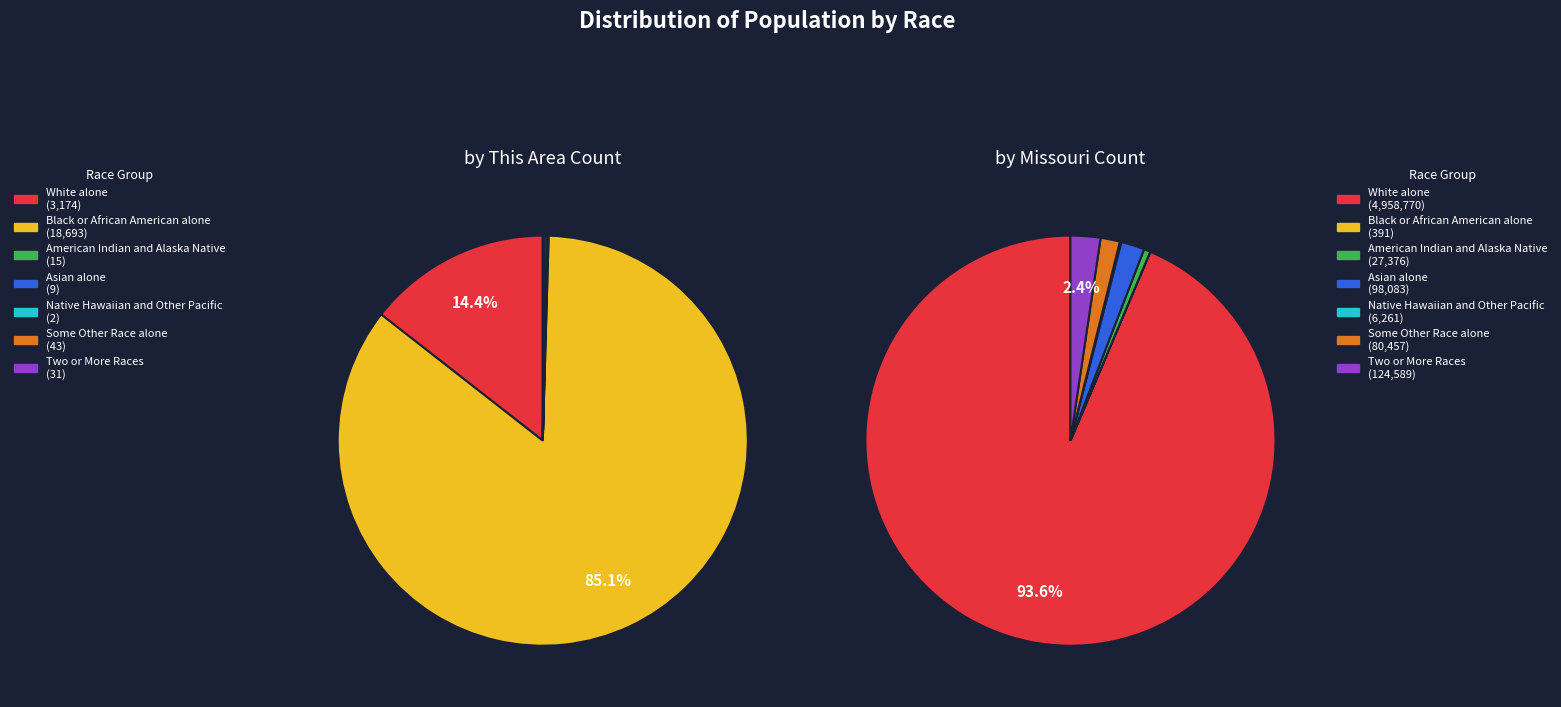

What is the largest slice in the pie chart?

White alone